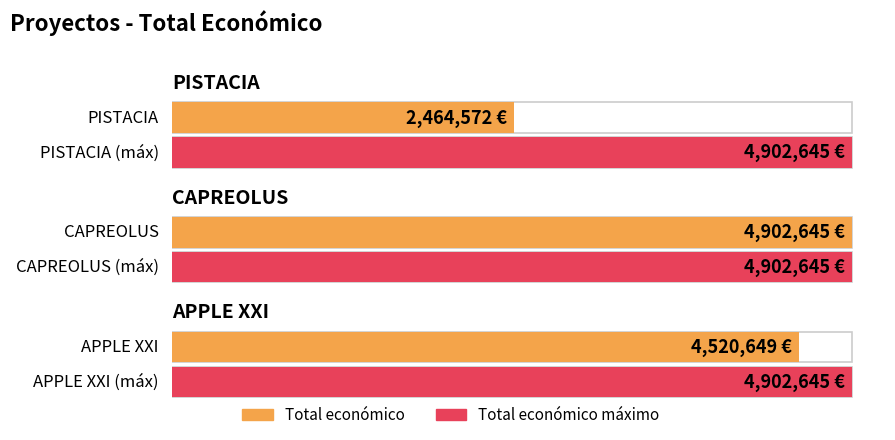

What is the change in value from PISTACIA to APPLE XXI?

+2056077